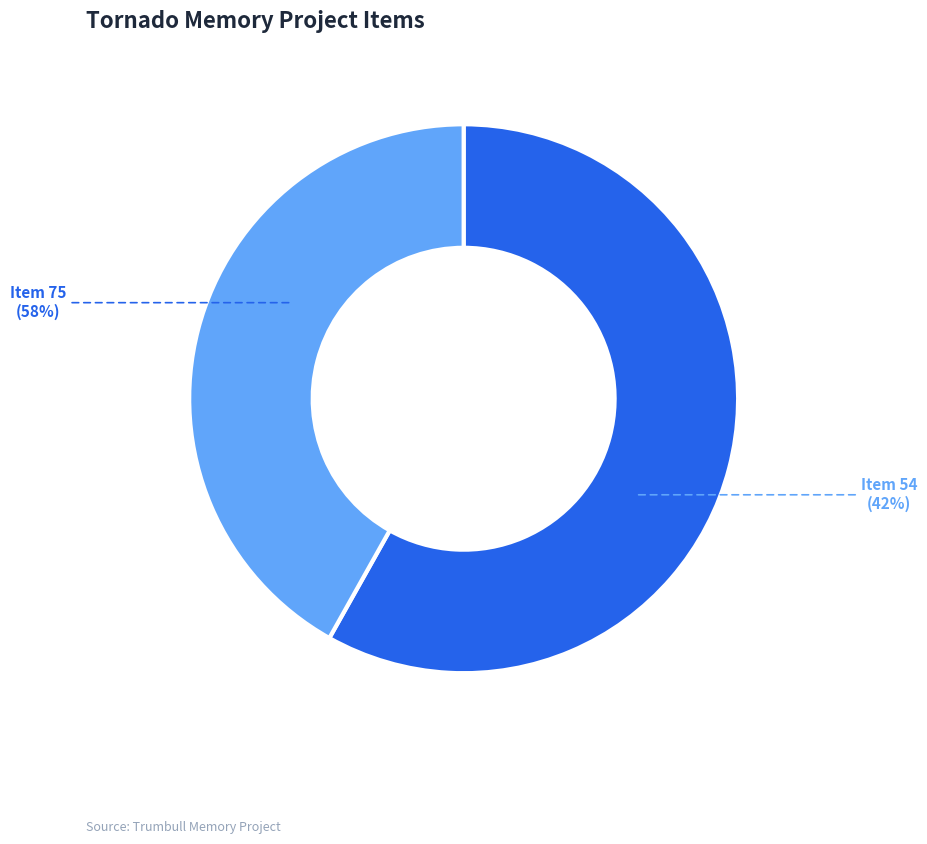

What percentage is NOT represented by Item 75: Shadow Ridge Drive (1985)?

41.9%